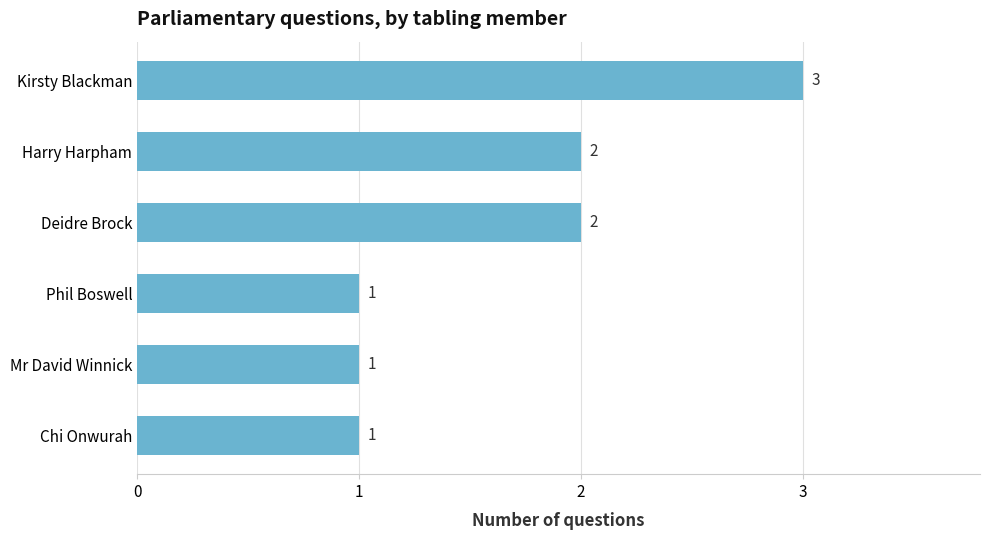

The chart shows a value of 3 at Kirsty Blackman. True or false?

True